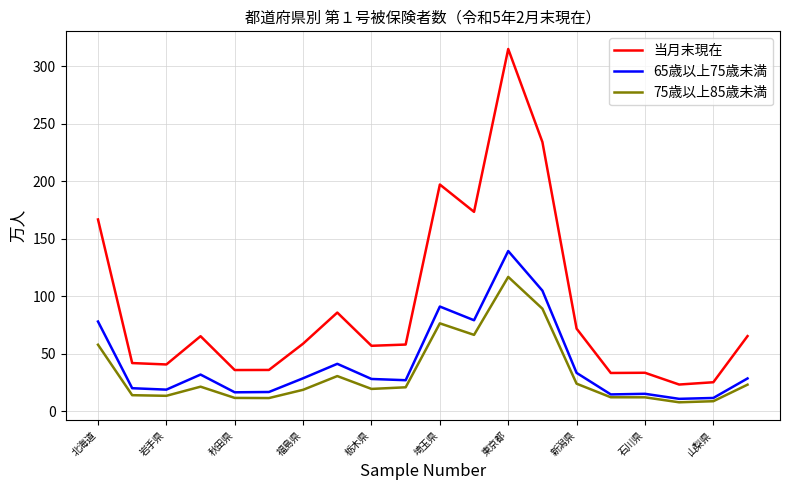

Is this an area chart (filled region under the line)?

No